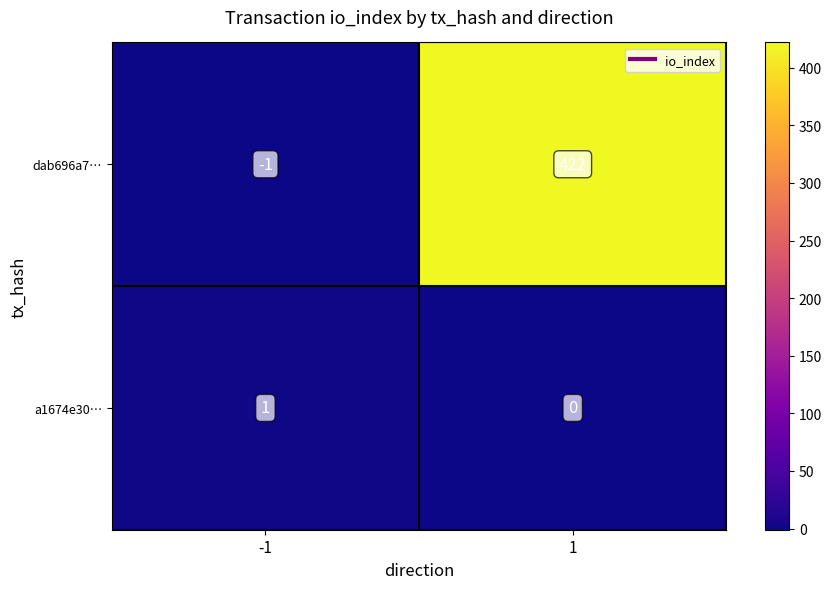

How many categories are shown in the chart?

2